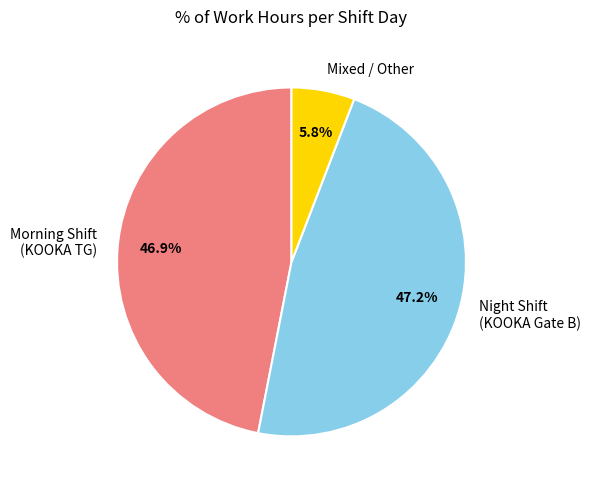

Between Mixed / Other and Morning Shift (KOOKA TG), which is larger?

Morning Shift (KOOKA TG)